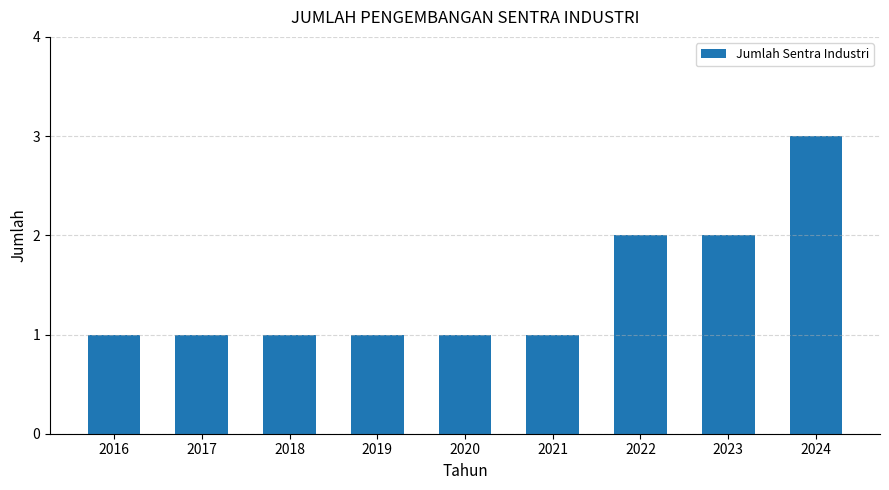

The chart shows a value of 1 at 2019. True or false?

True